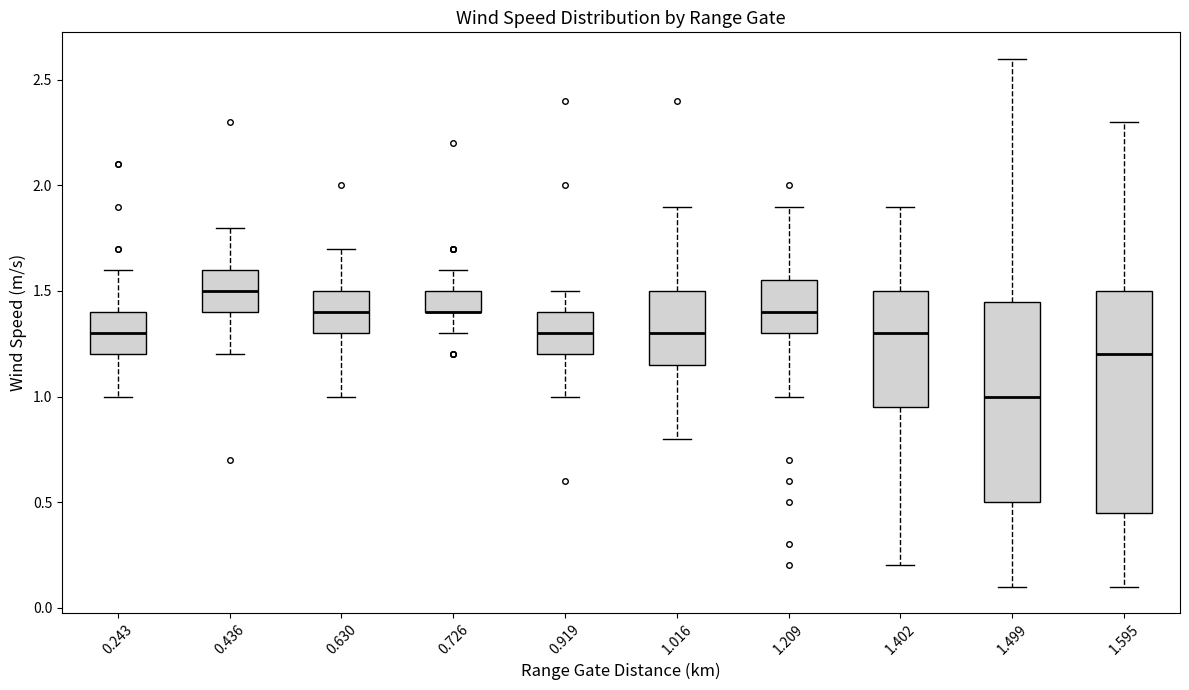

Reading left to right, transcribe this box plot: for each box, give where its median line is, the range the box spans, and where its two whiskers end, as read against the y-axis. The values are not printed on the chart, so give them approximately, as read against the axis.

0.243: median 1.30, box 1.20 to 1.40, whiskers 1.00 to 1.60
0.436: median 1.50, box 1.40 to 1.60, whiskers 1.20 to 1.80
0.630: median 1.40, box 1.30 to 1.50, whiskers 1.00 to 1.70
0.726: median 1.40 (drawn on the box's lower edge), box 1.40 to 1.50, whiskers 1.30 to 1.60
0.919: median 1.30, box 1.20 to 1.40, whiskers 1.00 to 1.50
1.016: median 1.30, box 1.15 to 1.50, whiskers 0.80 to 1.90
1.209: median 1.40, box 1.30 to 1.55, whiskers 1.00 to 1.90
1.402: median 1.30, box 0.95 to 1.50, whiskers 0.20 to 1.90
1.499: median 1.00, box 0.50 to 1.45, whiskers 0.10 to 2.60
1.595: median 1.20, box 0.45 to 1.50, whiskers 0.10 to 2.30